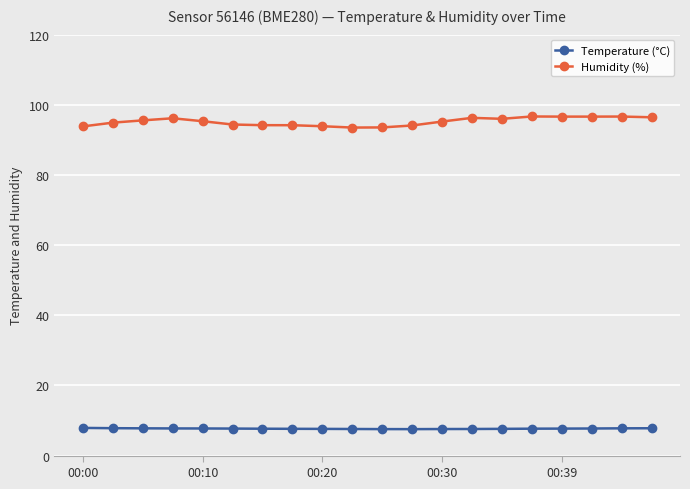

List the series in order of their overall mean, highest first.

Humidity (%), Temperature (°C)